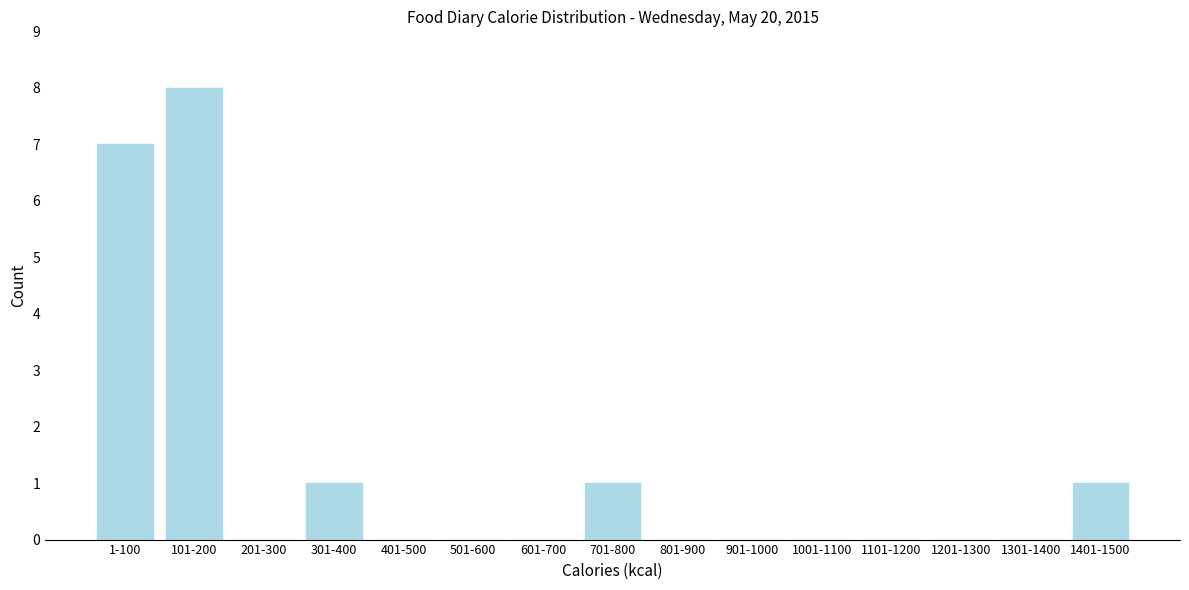

Reading left to right, extract all data points from this chart.

1-100=7	101-200=8	201-300=0	301-400=1	401-500=0	501-600=0	601-700=0	701-800=1	801-900=0	901-1000=0	1001-1100=0	1101-1200=0	1201-1300=0	1301-1400=0	1401-1500=1